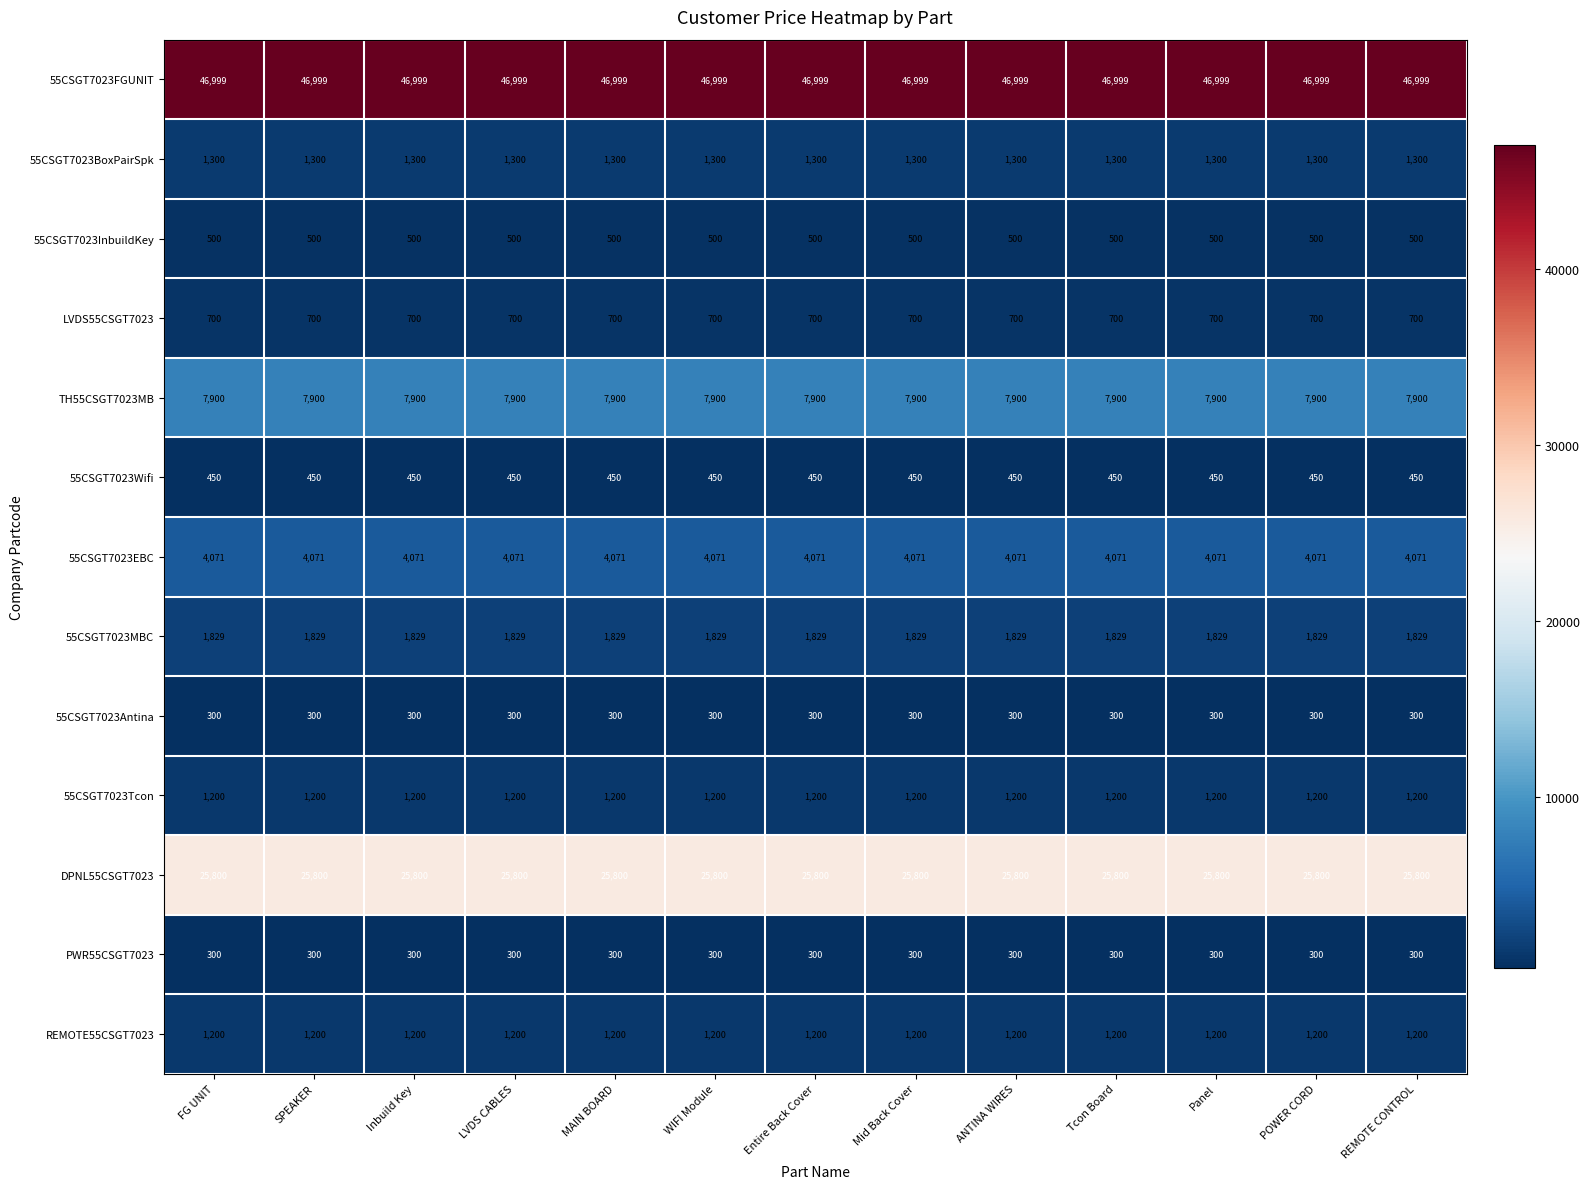

What is the smallest value displayed?

300